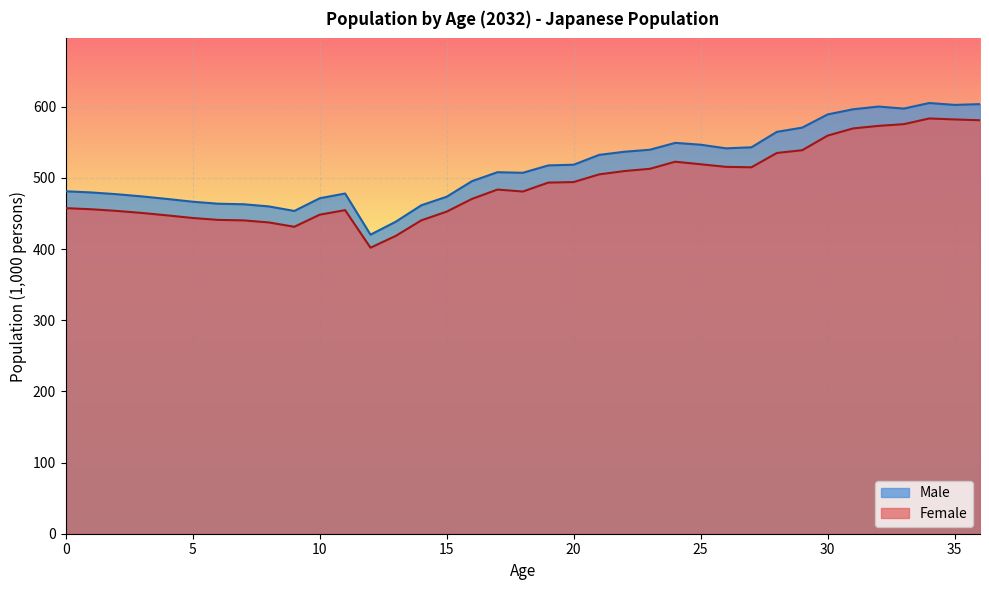

Rank the series by their maximum value, from lowest to highest.

Female, Male